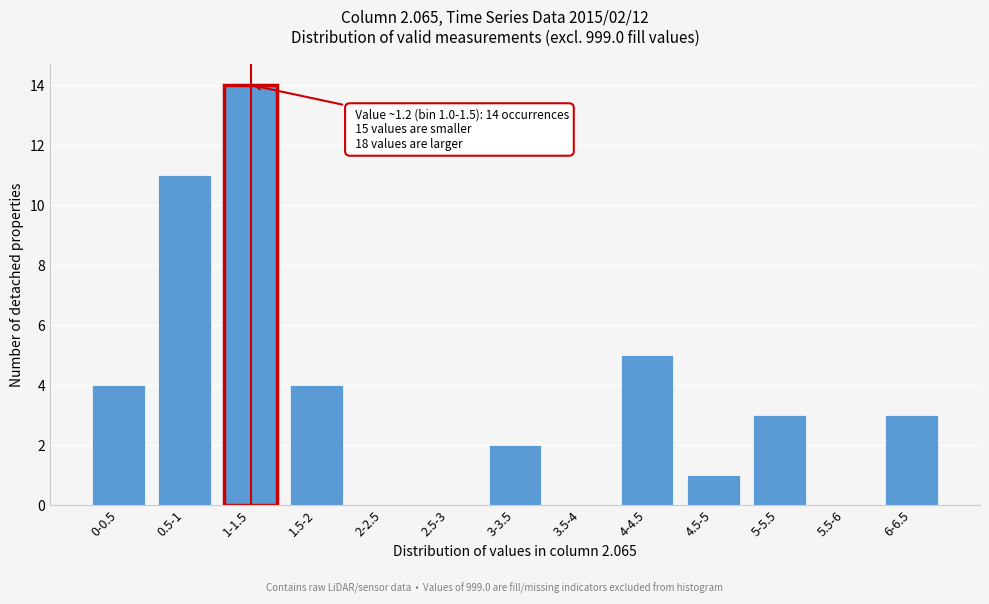

Reading left to right, what are all the values shown in this chart?

0-0.5=4	0.5-1=11	1-1.5=14	1.5-2=4	2-2.5=0	2.5-3=0	3-3.5=2	3.5-4=0	4-4.5=5	4.5-5=1	5-5.5=3	5.5-6=0	6-6.5=3